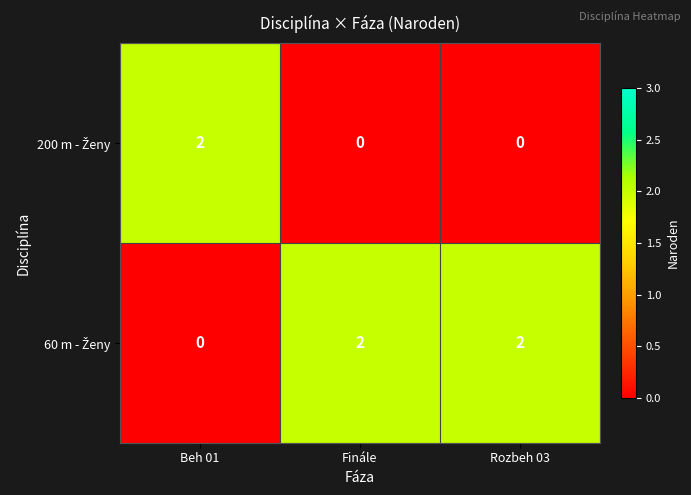

At how many categories does at least one series exceed 0?

3